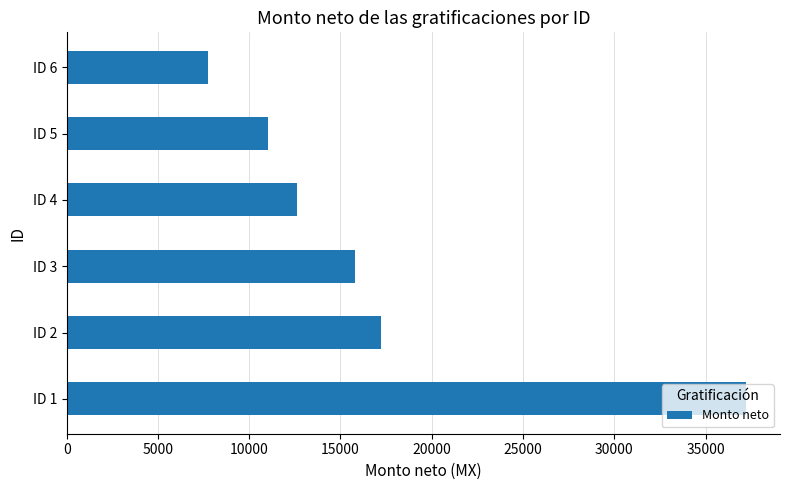

List the labels in order of value, smallest first.

ID 6, ID 5, ID 4, ID 3, ID 2, ID 1